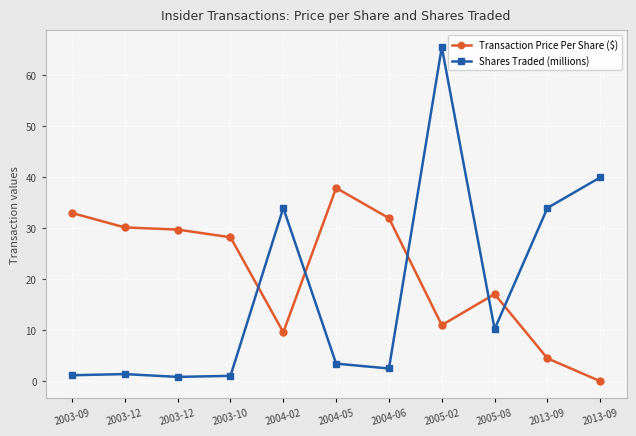

At 2013-09, list the series in order from largest to smallest.

Shares Traded (millions), Transaction Price Per Share ($)